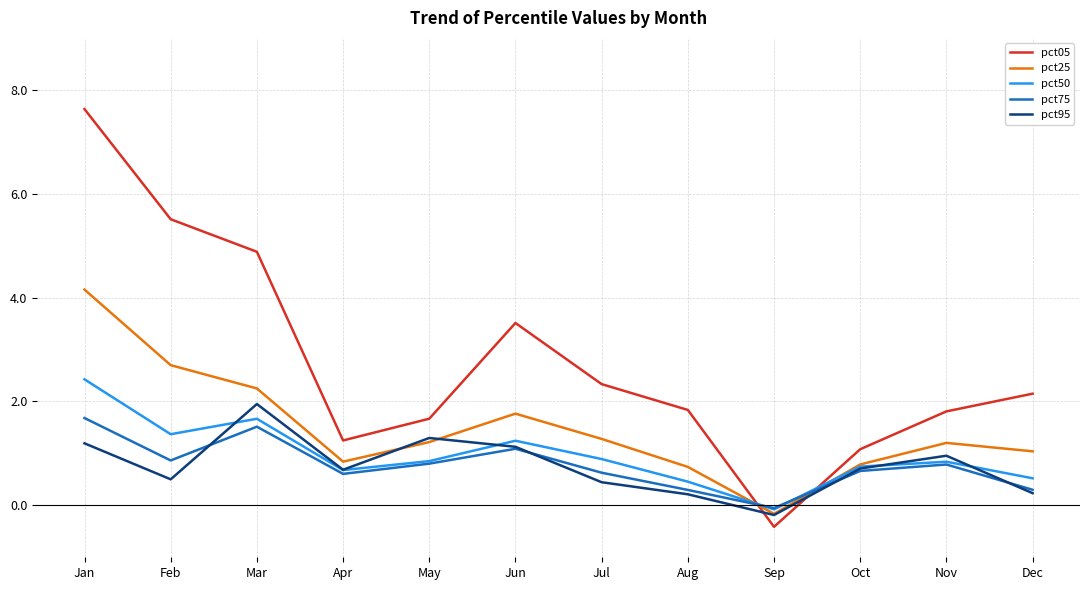

Which series has the widest spread of values?

pct05